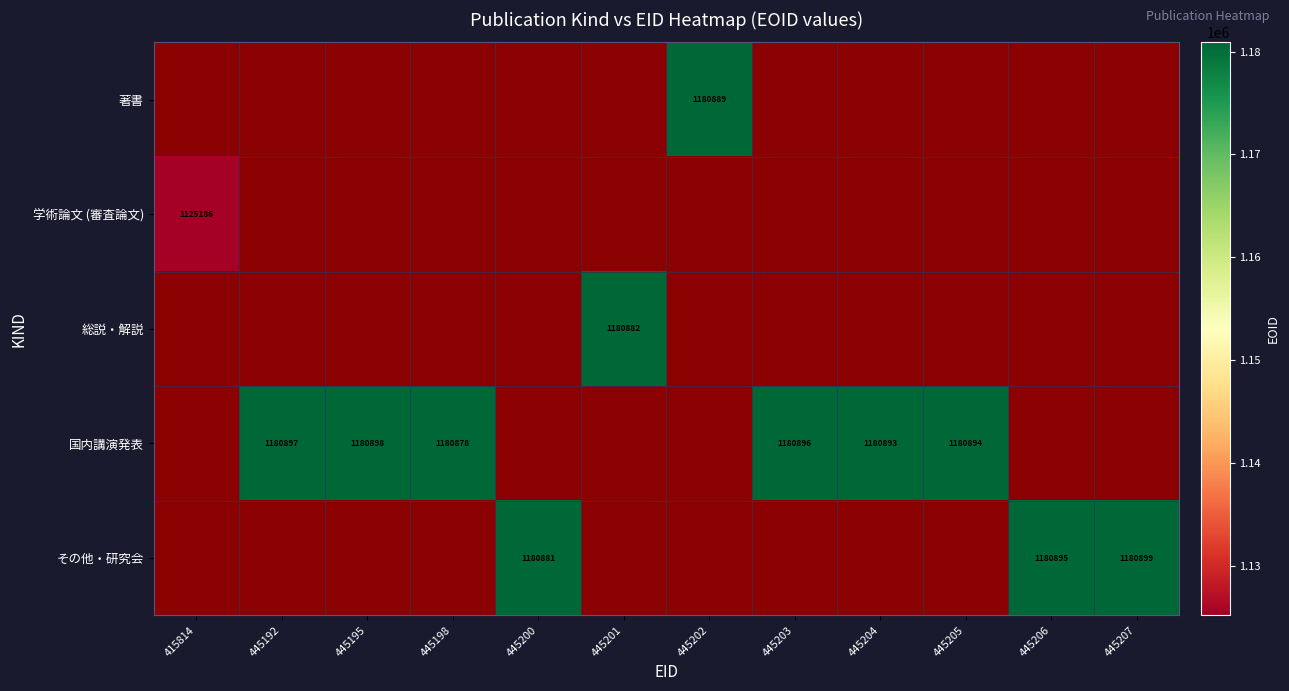

True or false: 学術論文 (審査論文) has a value of 1125186.0 at 415814.

True